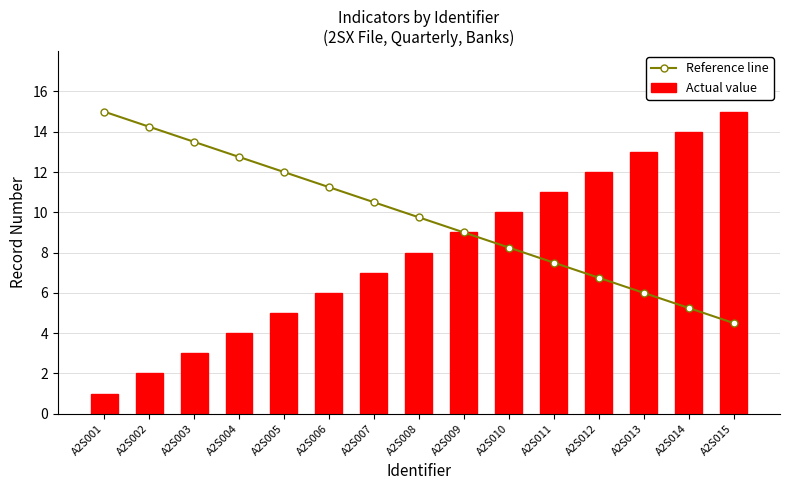

What is the approximate value of Reference line at A2S004?

12.8